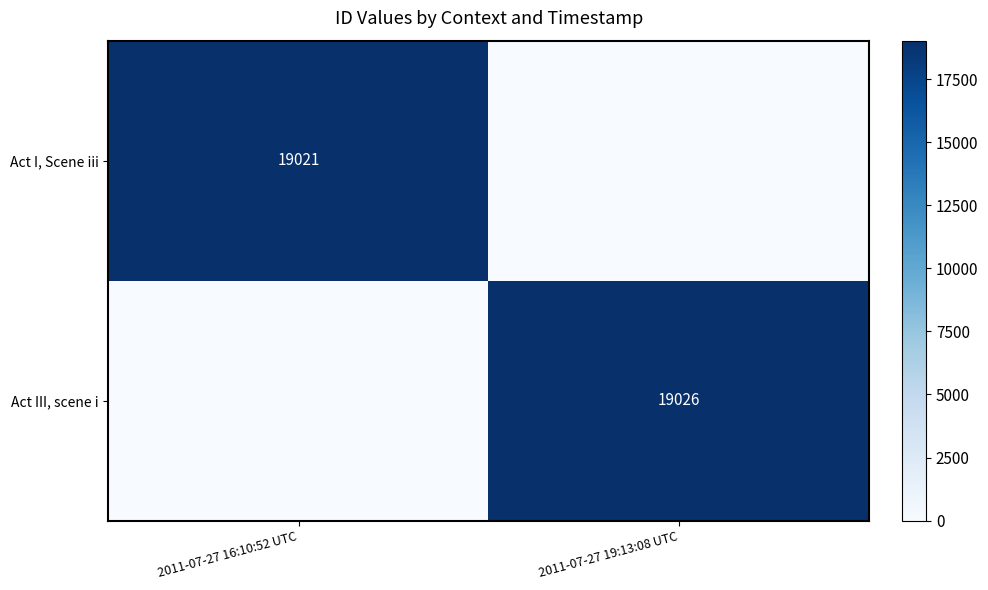

Is it true that Act I, Scene iii equals 19021 at 2011-07-27 16:10:52 UTC?

True